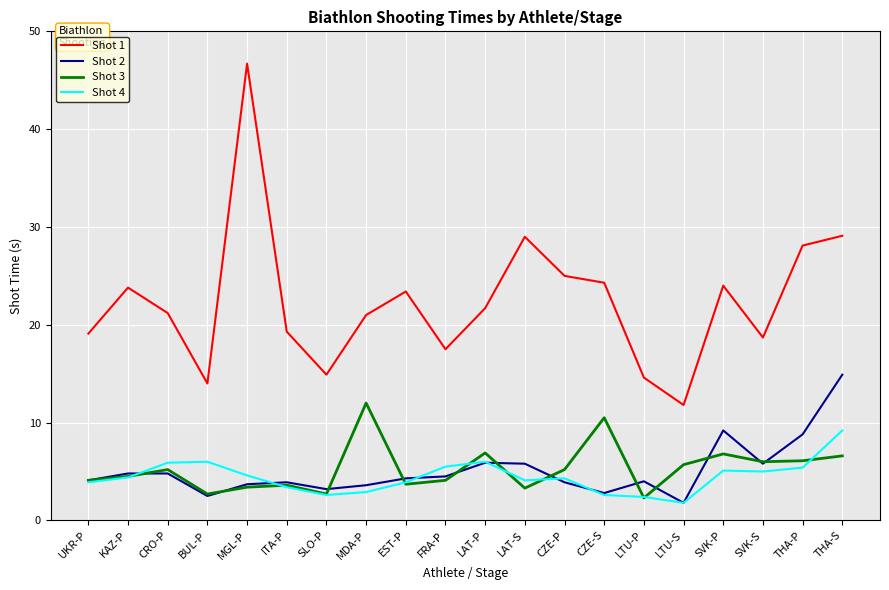

True or false: Shot 3 has a value of 1.1 at CRO-P.

False